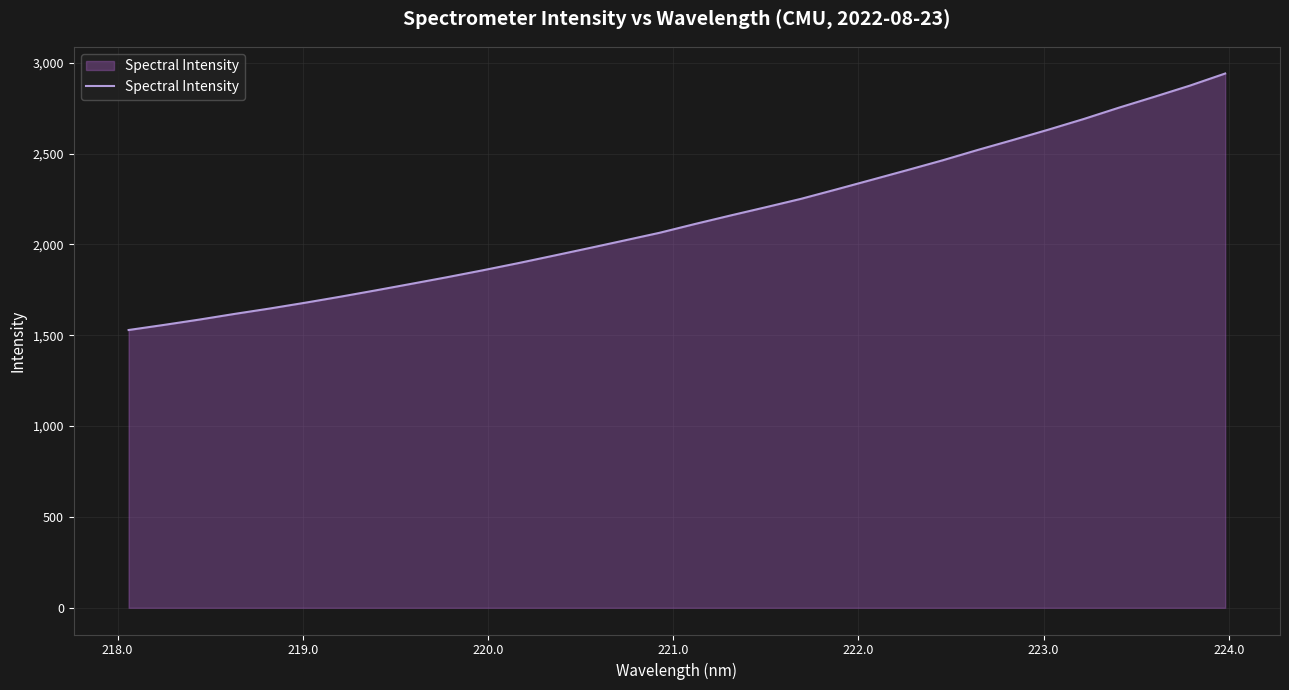

True or false: there are more than 2 points higher than both neighbors.

False